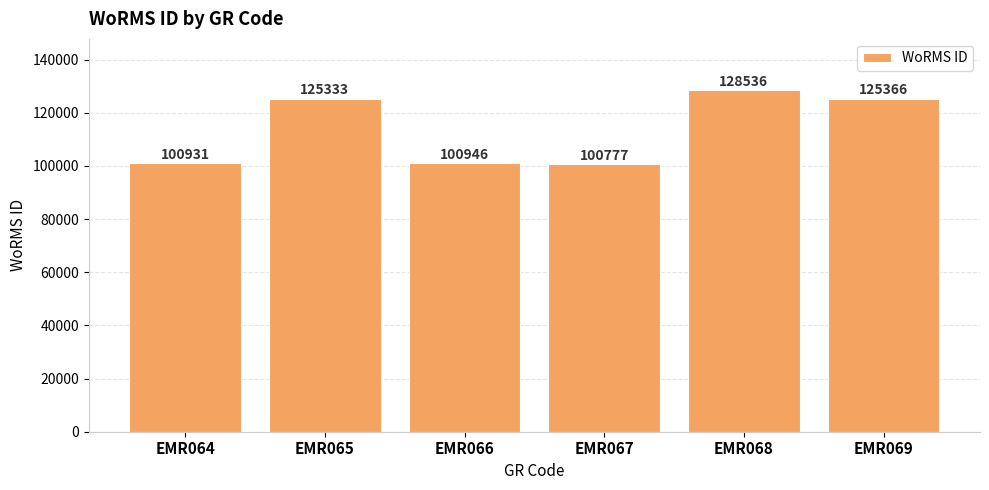

Between EMR068 and EMR069, which is larger?

EMR068